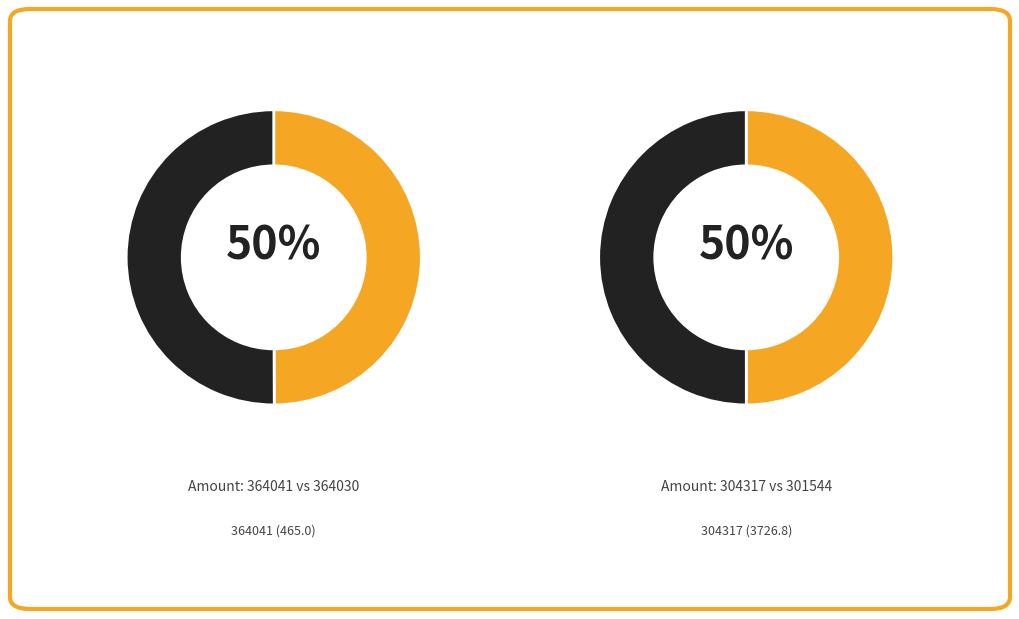

How many segments does this pie chart have?

4